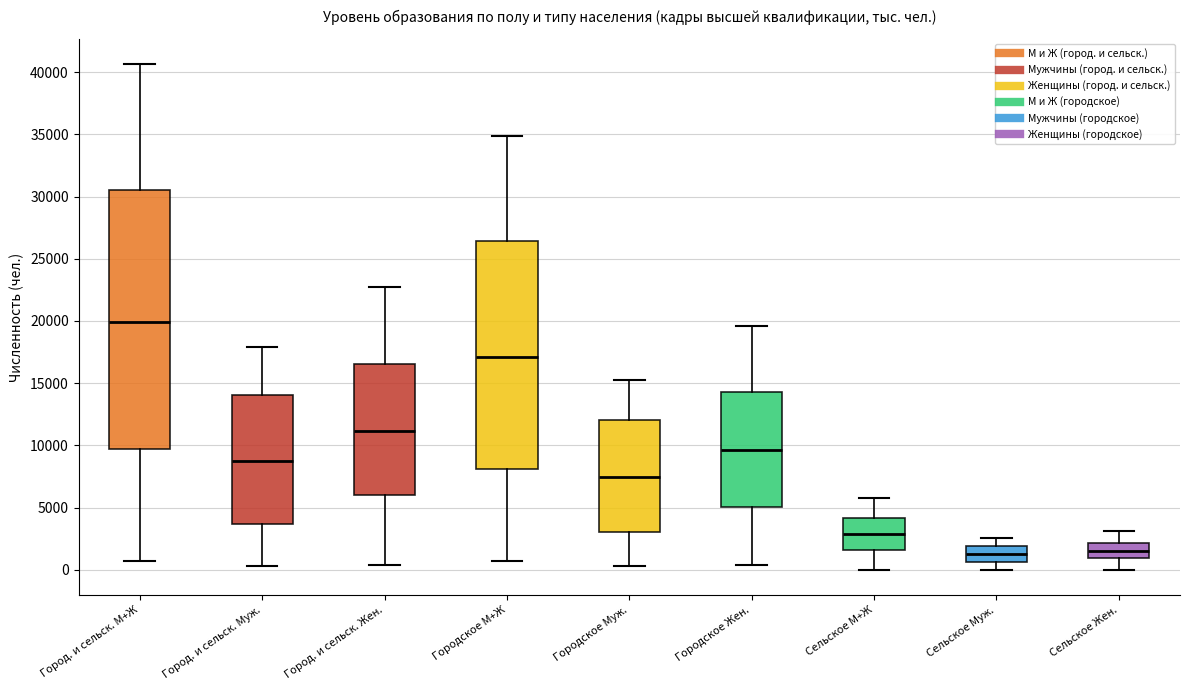

Reading left to right, transcribe this box plot: for each box, give where its median line is, the range the box spans, and where its two whiskers end, as read against the y-axis. The values are not printed on the chart, so give them approximately, as read against the axis.

Город. и сельск. М+Ж: median 20000, box 9500 to 30500, whiskers 1000 to 40500
Город. и сельск. Муж.: median 9000, box 3500 to 14000, whiskers 500 to 18000
Город. и сельск. Жен.: median 11000, box 6000 to 16500, whiskers 500 to 22500
Городское М+Ж: median 17000, box 8000 to 26500, whiskers 500 to 35000
Городское Муж.: median 7500, box 3000 to 12000, whiskers 500 to 15500
Городское Жен.: median 9500, box 5000 to 14500, whiskers 500 to 19500
Сельское М+Ж: median 3000, box 1500 to 4000, whiskers 0 to 5500
Сельское Муж.: median 1500, box 500 to 2000, whiskers 0 to 2500
Сельское Жен.: median 1500, box 1000 to 2000, whiskers 0 to 3000